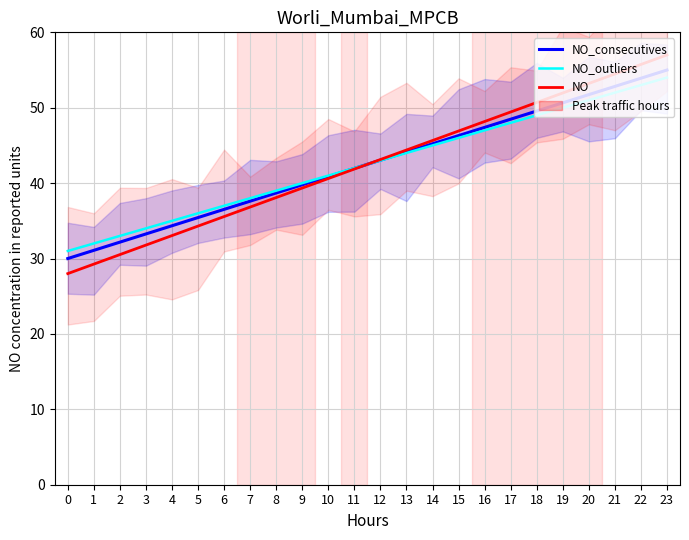

Which series changed the most between 1 and 11?

NO